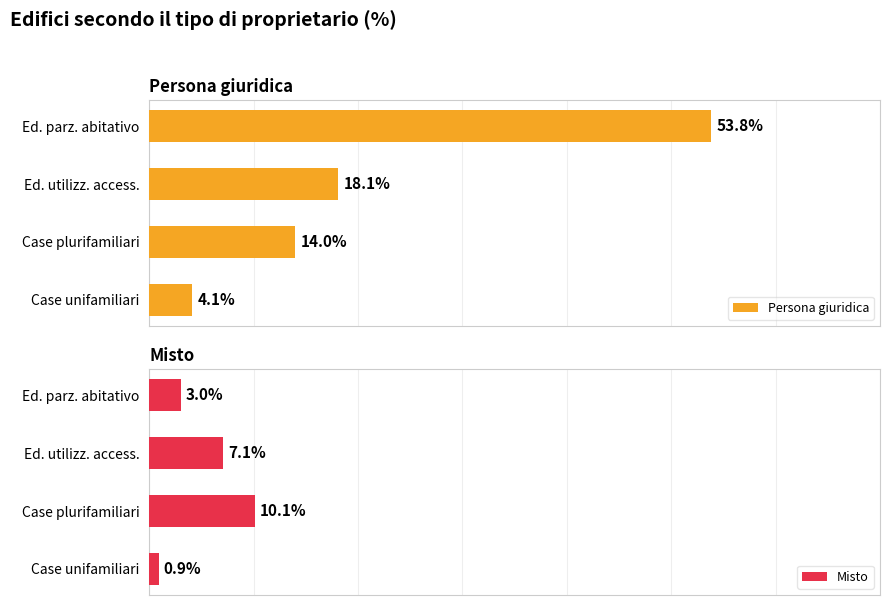

At which label is Misto closest to 5?

Ed. parz. abitativo